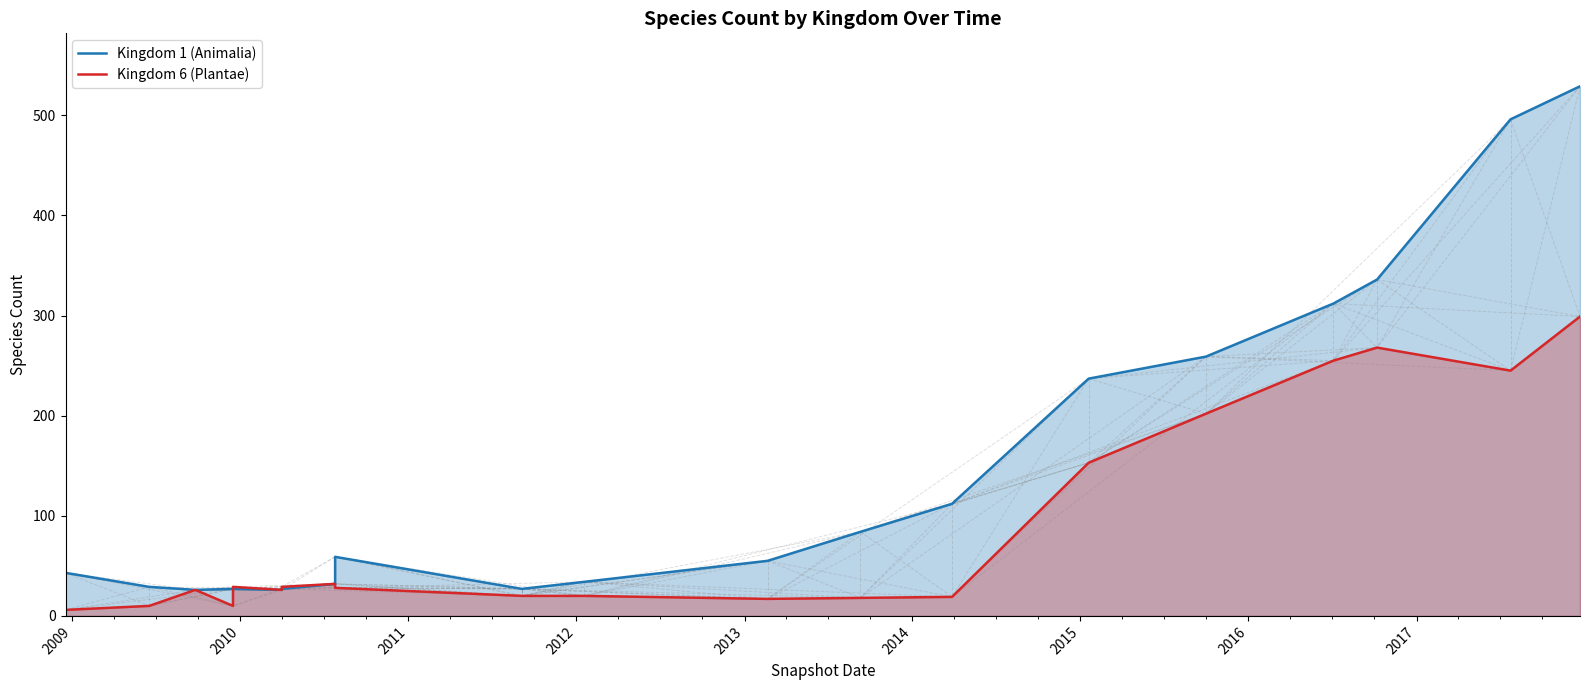

Does the chart display data point markers on the line(s)?

No